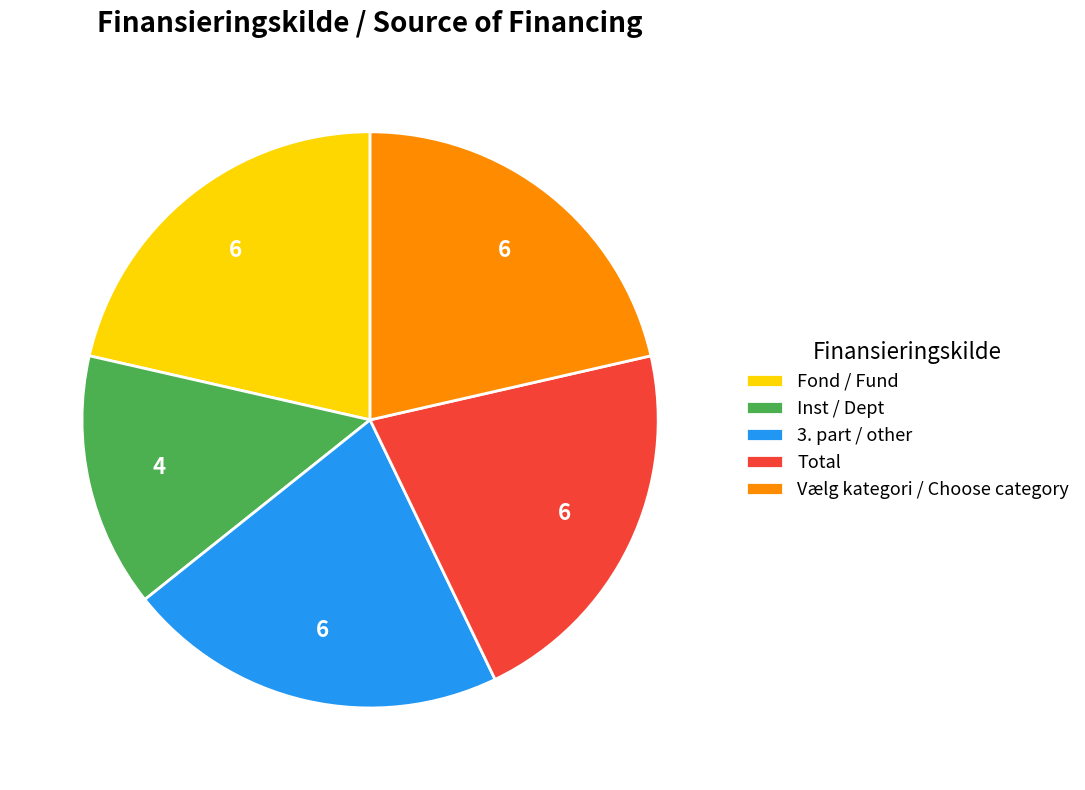

What is the smallest slice in the pie chart?

Inst / Dept